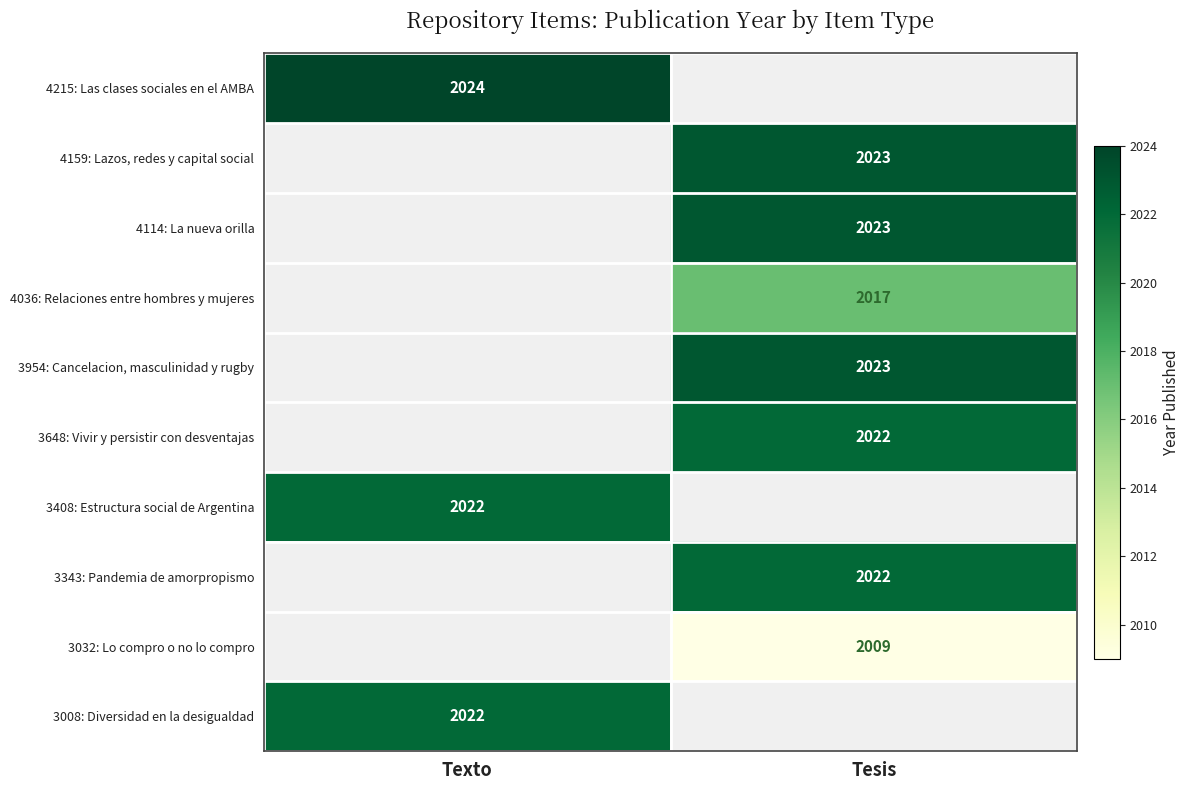

How many categories are shown in the chart?

2